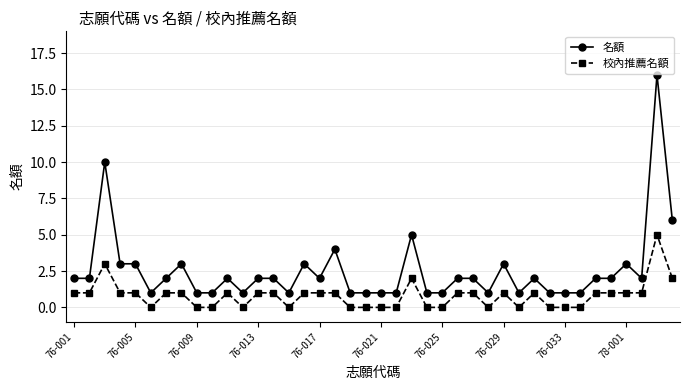

True or false: 名額 and 校內推薦名額 intersect in this chart.

False